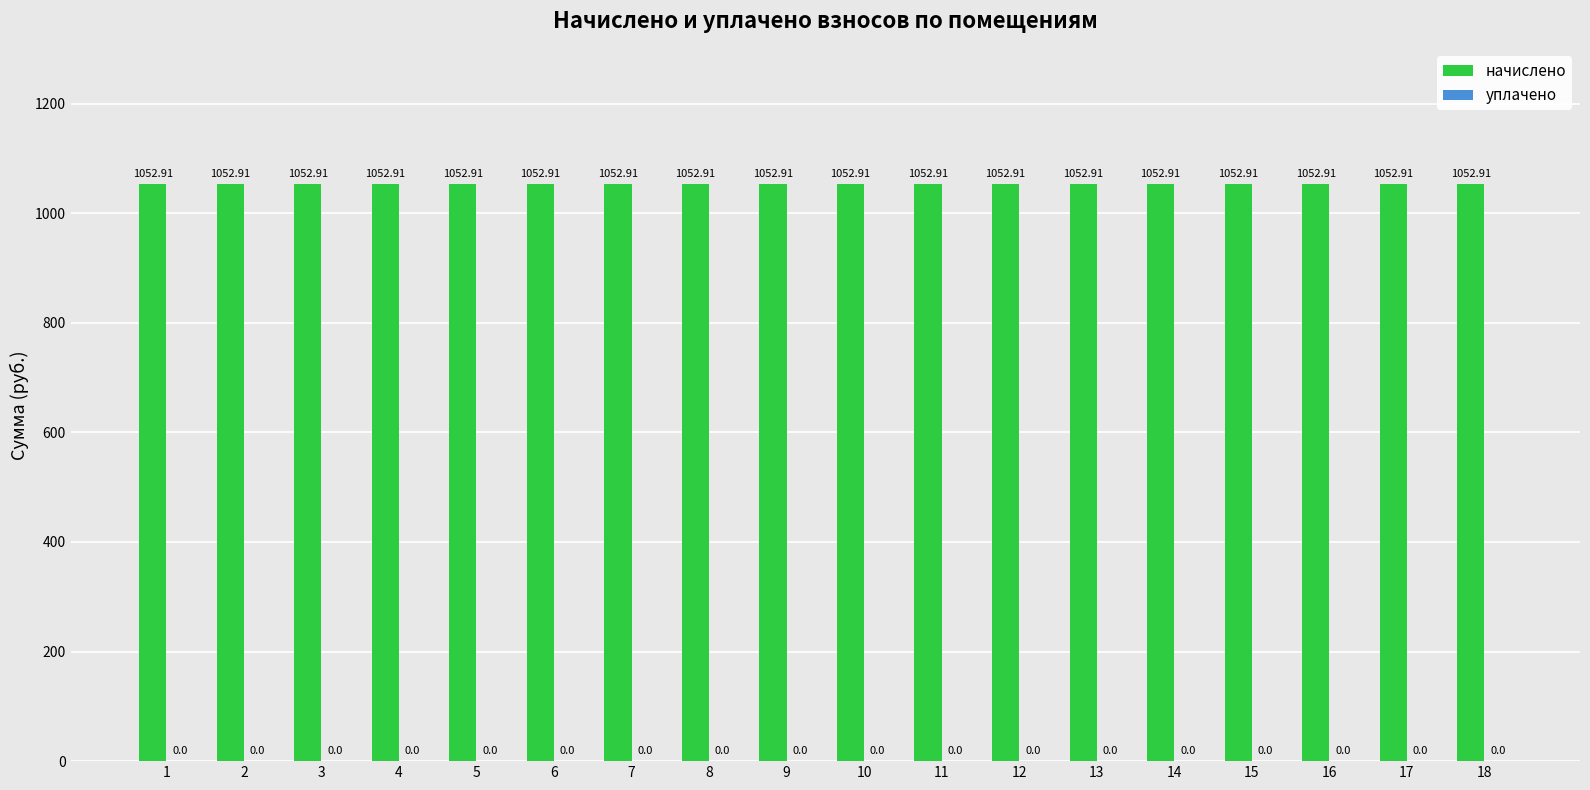

At which category does the chart reach its peak across all series?

1